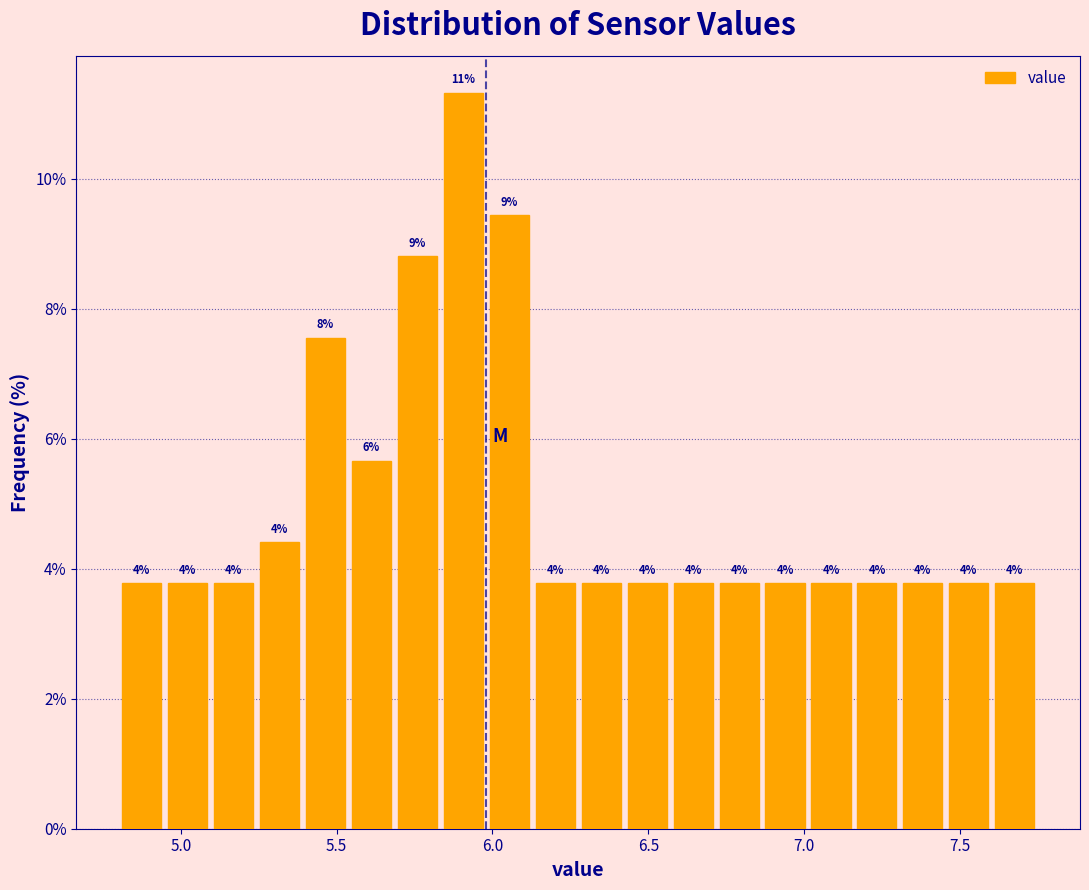

Read against the x-axis, roughly where is the centre of the tallest bar?

5.90